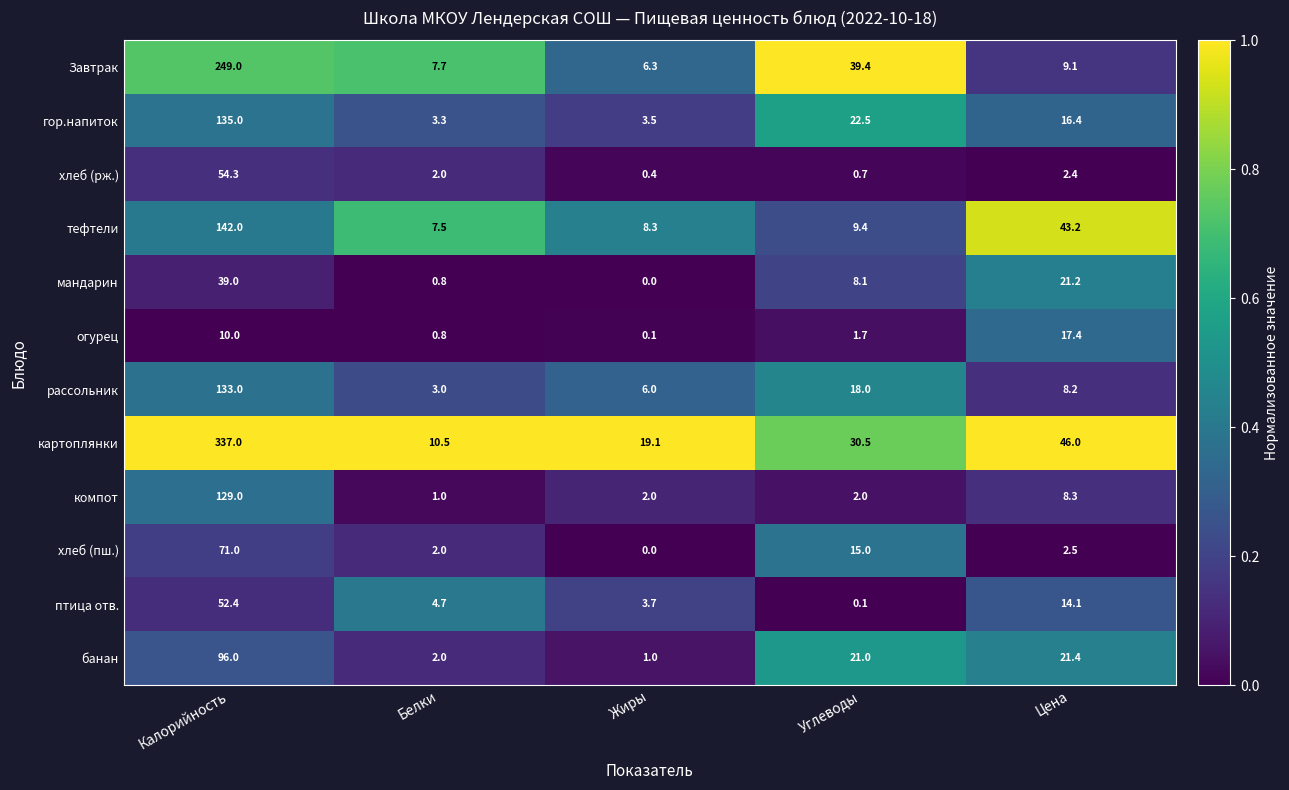

At which category is the sum across all series the highest?

Калорийность